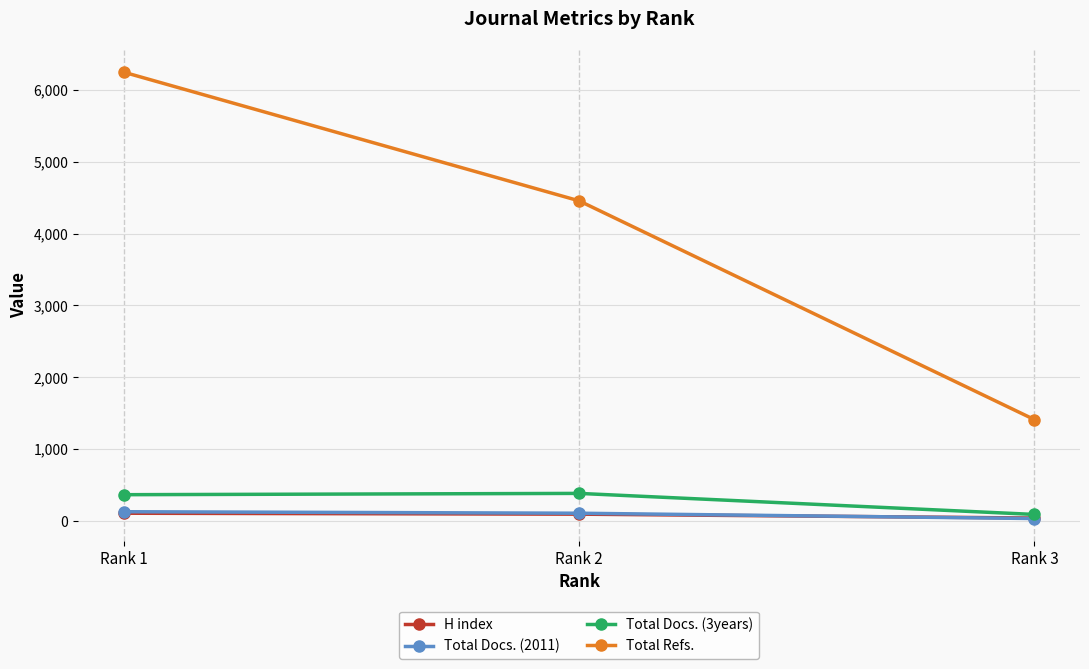

How many Total Refs. values are between 1411 and 6248?

3